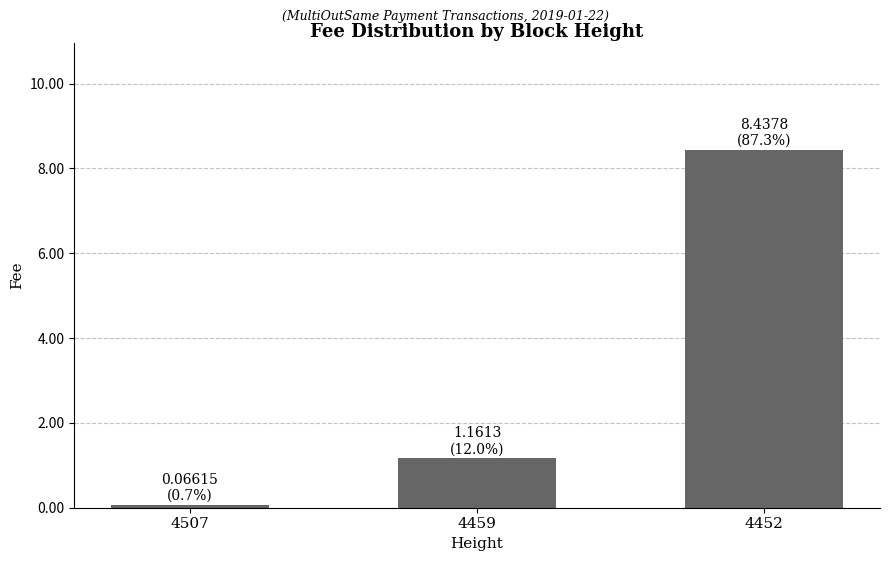

How many data points are less than 1?

1